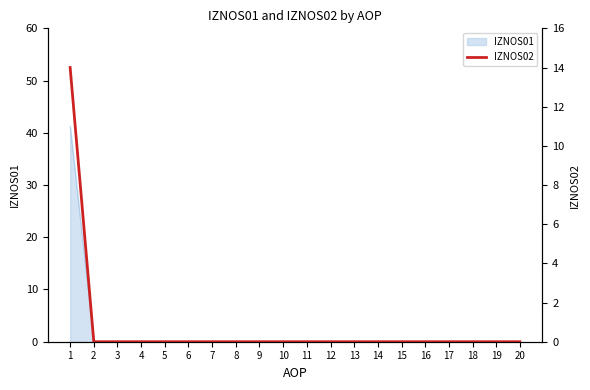

Reading right to left, extract all data points from this chart.

20=0	19=0	18=0	17=0	16=0	15=0	14=0	13=0	12=0	11=0	10=0	9=0	8=0	7=0	6=0	5=0	4=0	3=0	2=0	1=14